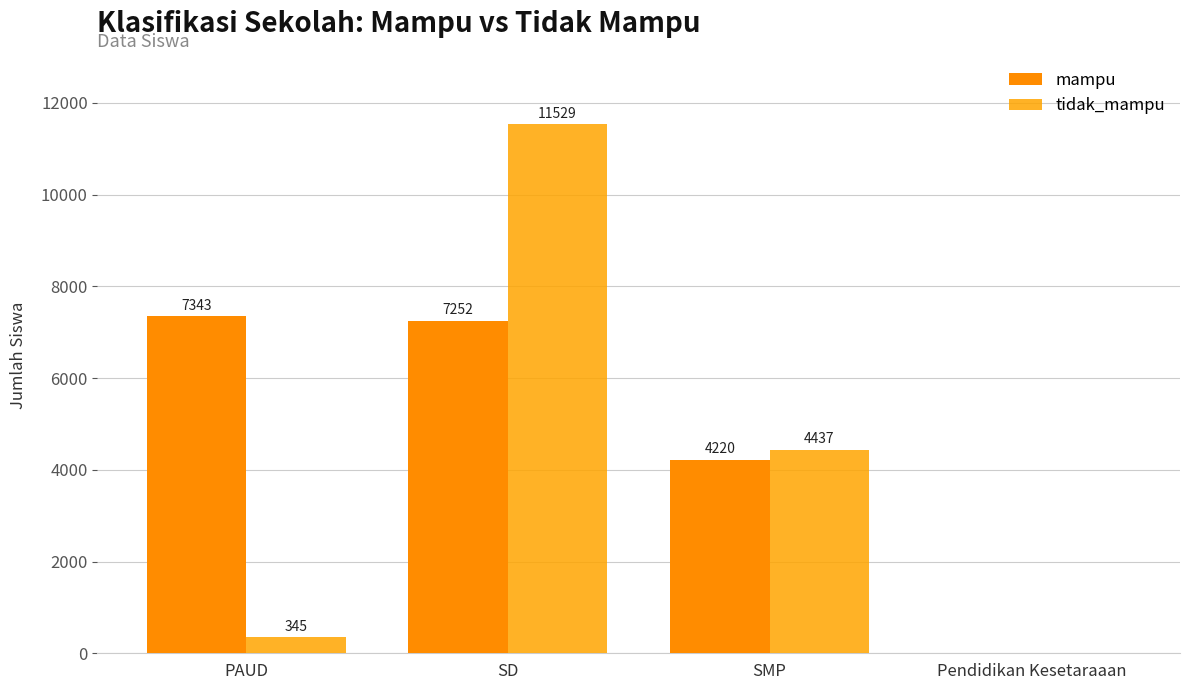

Which label corresponds to the smallest value in the chart?

Pendidikan Kesetaraaan